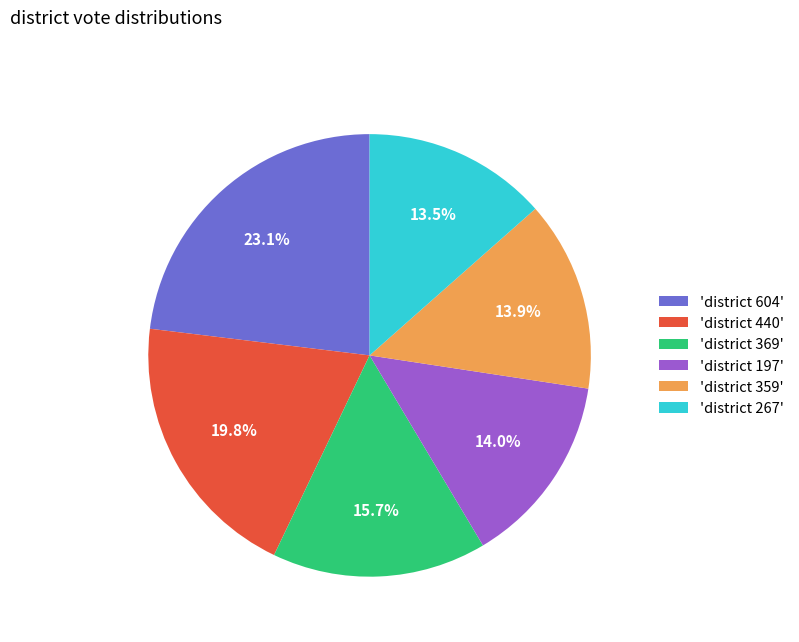

What is the largest slice in the pie chart?

'district 604'